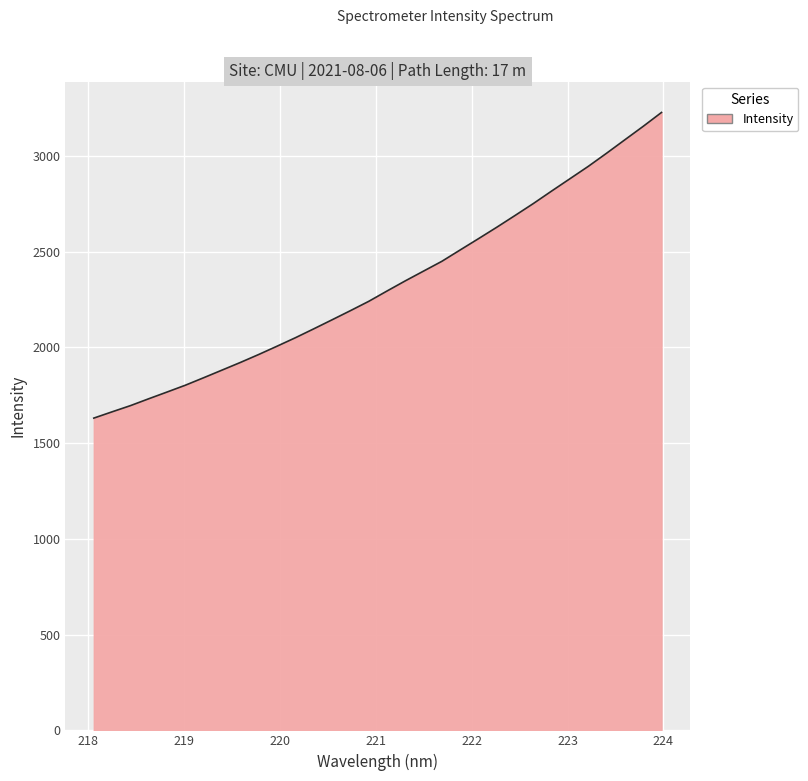

What is the minimum value shown in the chart?

1630.8